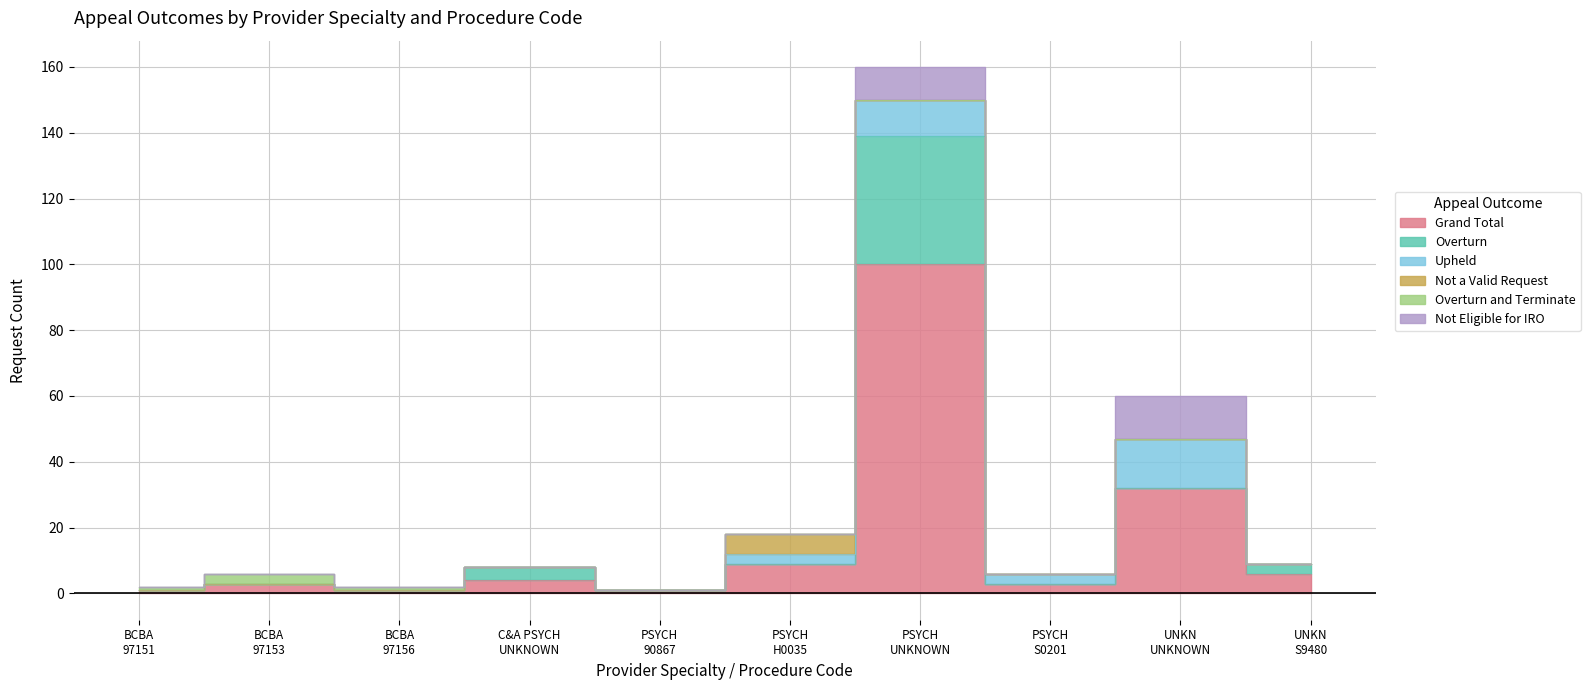

How many series are shown in this chart?

6